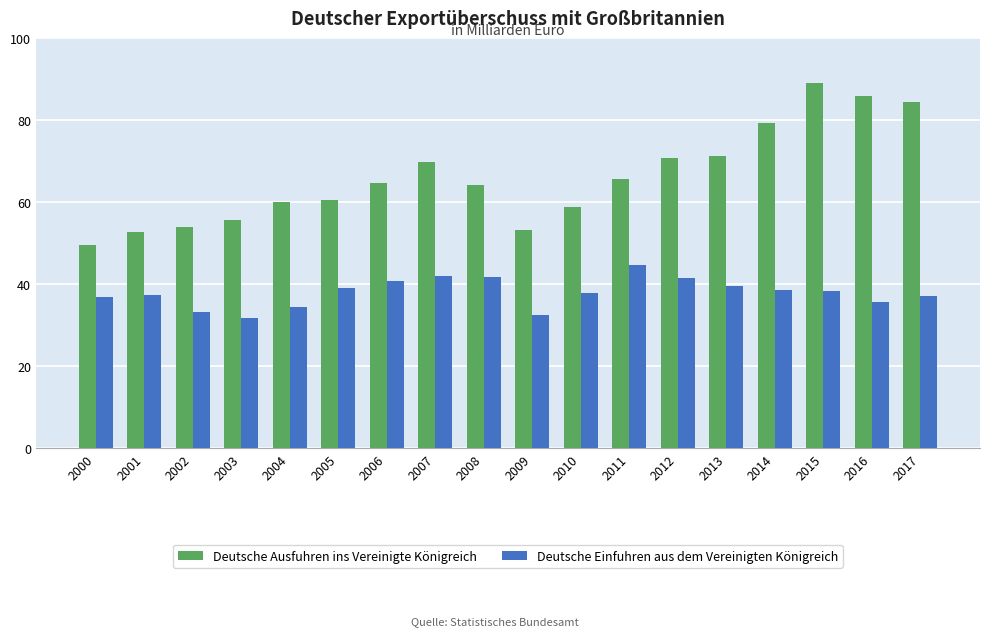

What is the minimum value for Deutsche Ausfuhren ins Vereinigte Königreich?

49.4